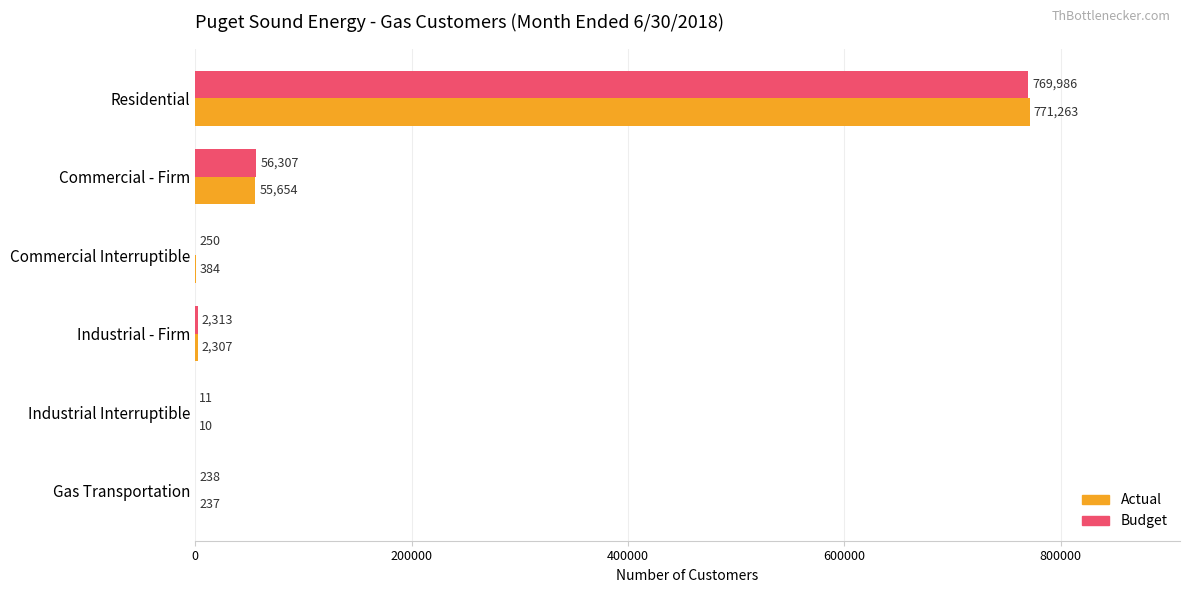

Is the value of Budget at Industrial Interruptible greater than the value of Actual at Industrial Interruptible?

Yes